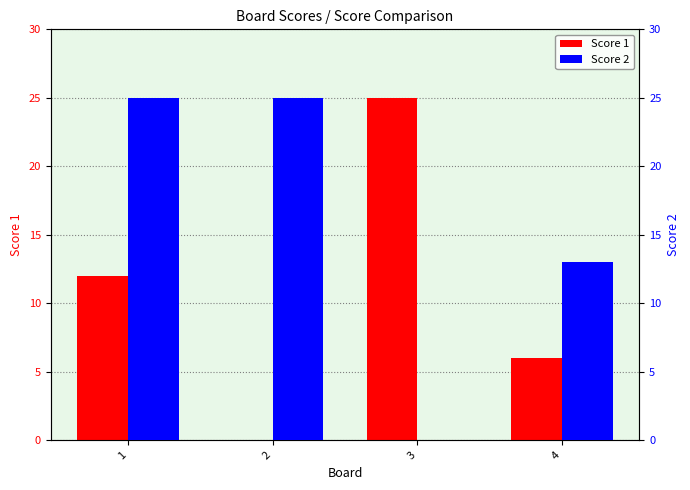

At which label is Score 1 closest to 12?

1